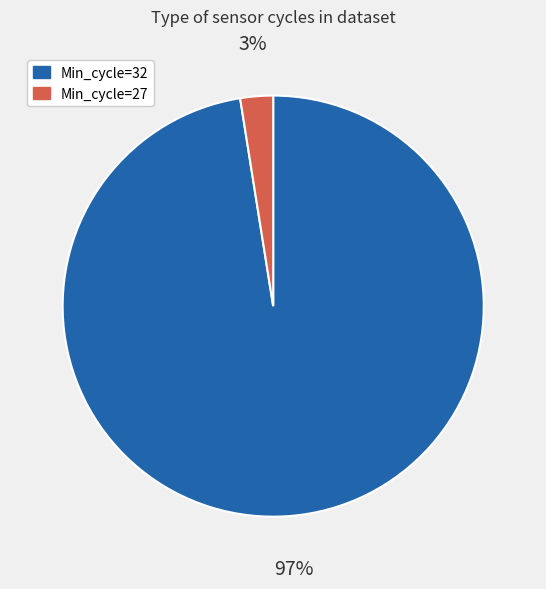

Is there a majority slice in this chart?

Yes